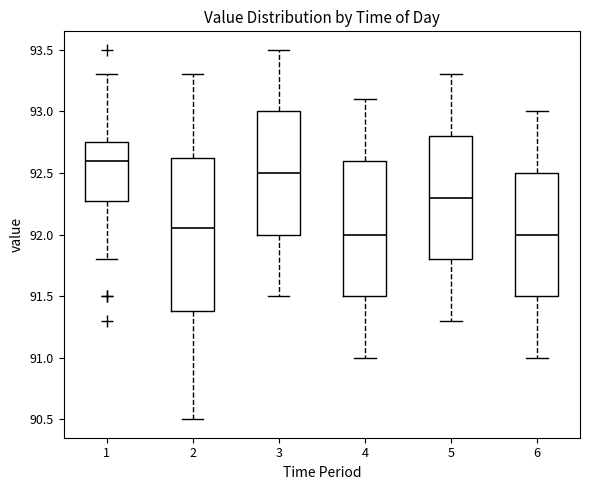

Which box has the highest median line?

1